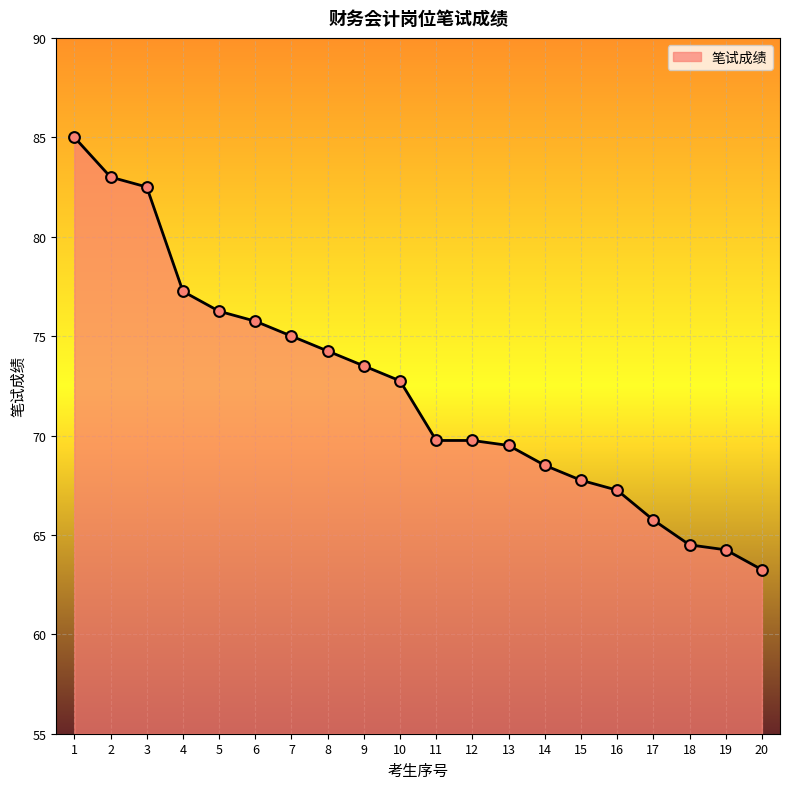

What is the change in value from 5 to 19?

-12.0